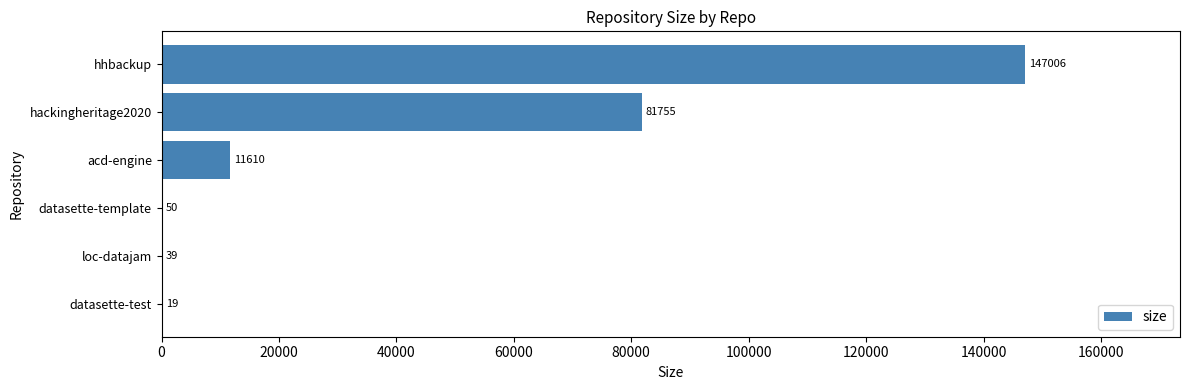

Between datasette-test and hackingheritage2020, which is larger?

hackingheritage2020